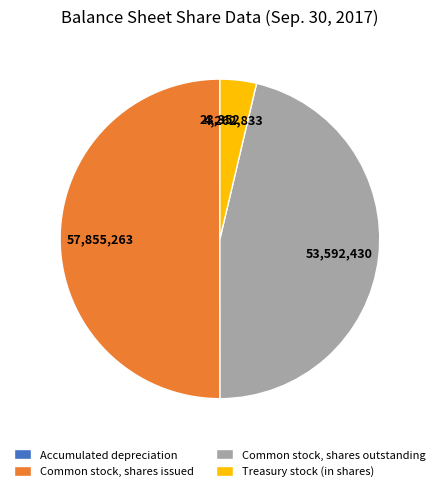

Which slice is the largest?

Common stock, shares issued